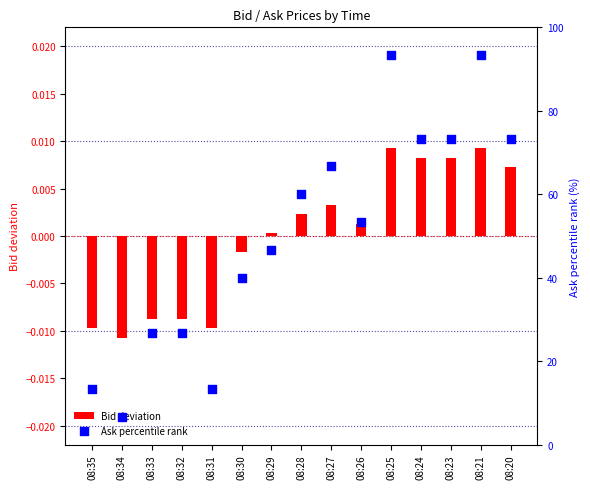

At how many categories does at least one series exceed 18?

12